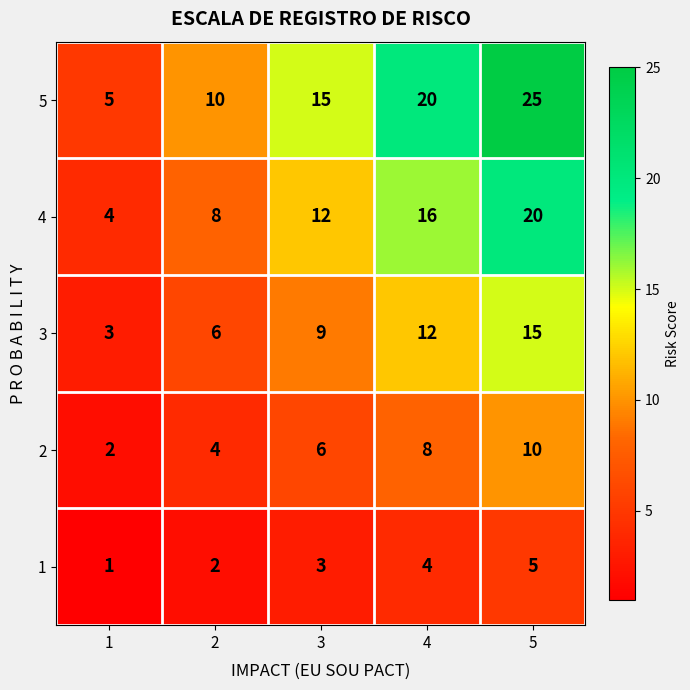

The value of 3 at 1 is 3. True or false?

True